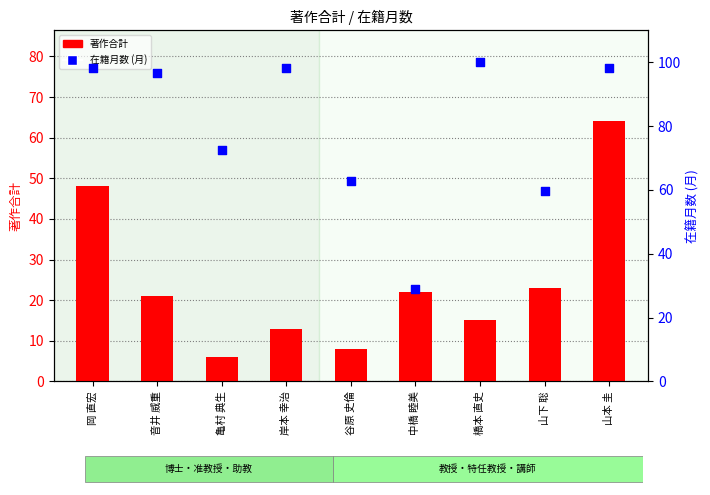

Which series has the largest total across all categories?

在籍月数